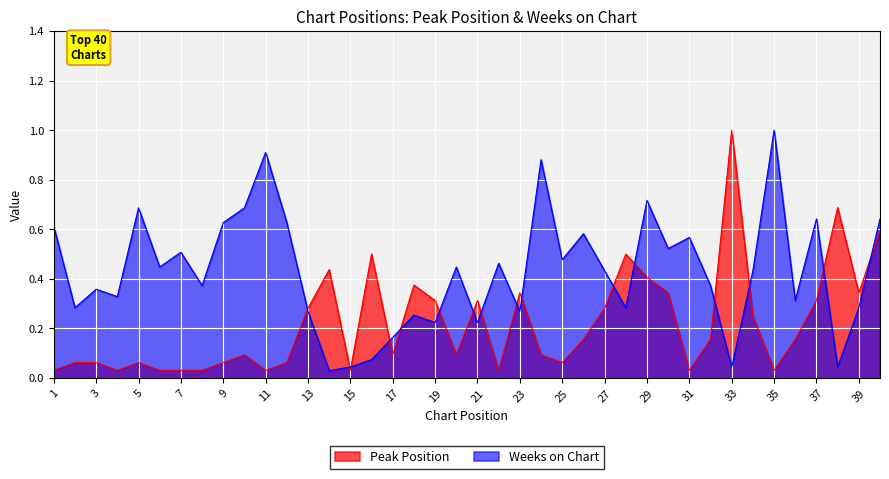

What is the value of the Peak Position point at the 18th from the left?

0.4